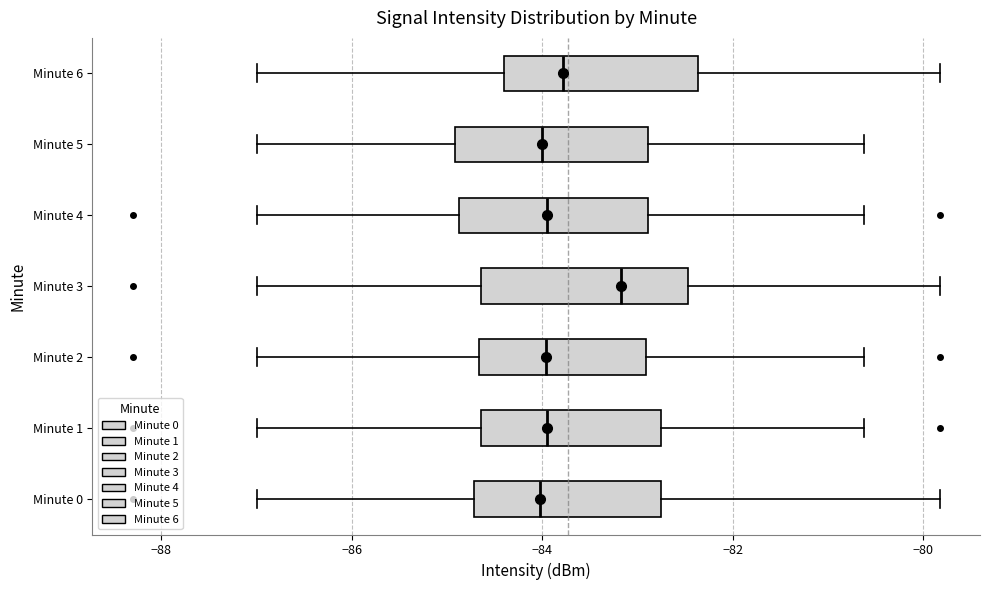

Reading bottom to top, transcribe this box plot: for each box, give where its median line is, the range the box spans, and where its two whiskers end, as read against the x-axis. The values are not printed on the chart, so give them approximately, as read against the axis.

Minute 0: median -84.0, box -84.8 to -82.8, whiskers -87.0 to -79.8
Minute 1: median -84.0, box -84.6 to -82.8, whiskers -87.0 to -80.6
Minute 2: median -84.0, box -84.6 to -83.0, whiskers -87.0 to -80.6
Minute 3: median -83.2, box -84.6 to -82.4, whiskers -87.0 to -79.8
Minute 4: median -84.0, box -84.8 to -82.8, whiskers -87.0 to -80.6
Minute 5: median -84.0, box -85.0 to -82.8, whiskers -87.0 to -80.6
Minute 6: median -83.8, box -84.4 to -82.4, whiskers -87.0 to -79.8